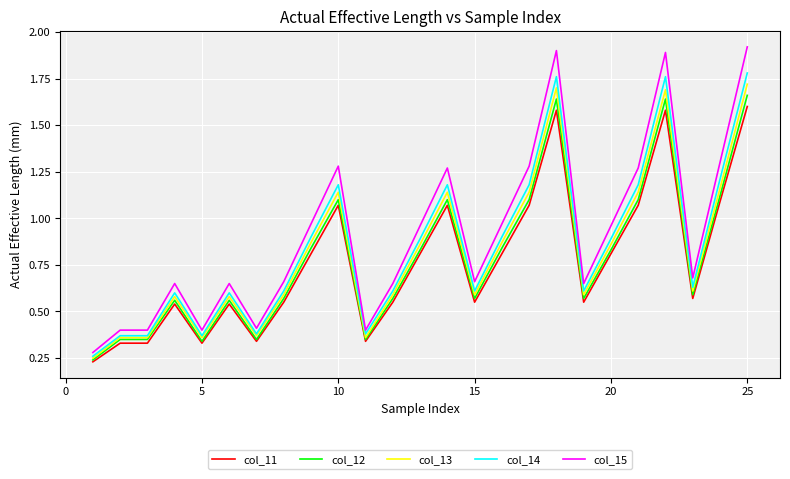

Which series has the widest spread of values?

col_15